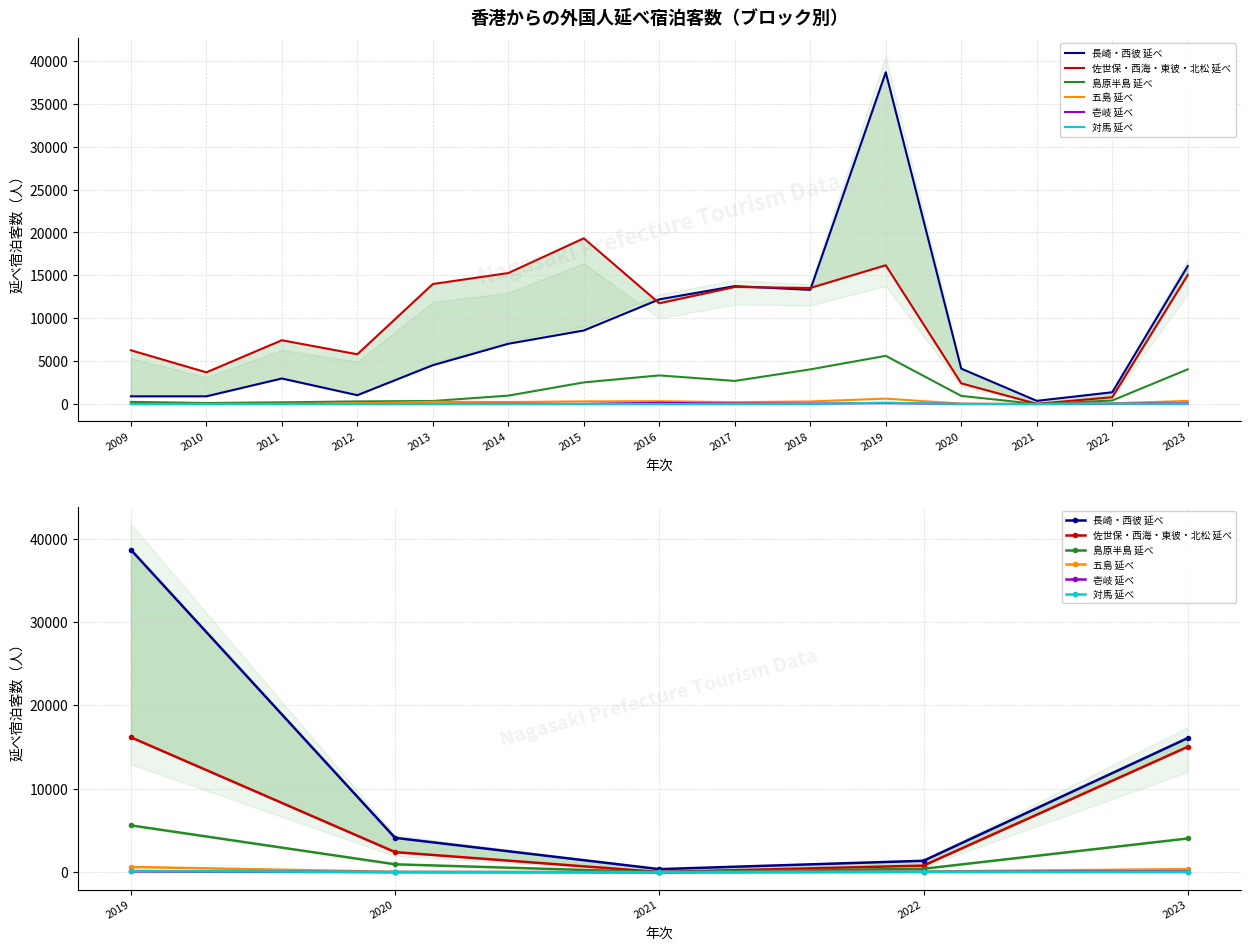

How many categories are shown in the chart?

5